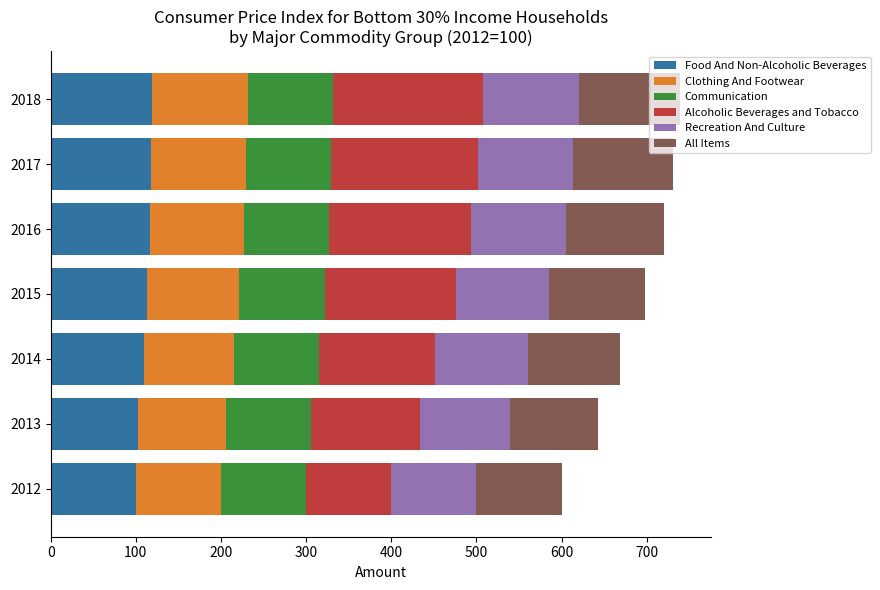

What is the difference between the maximum and minimum values in the Food And Non-Alcoholic Beverages series?

18.5